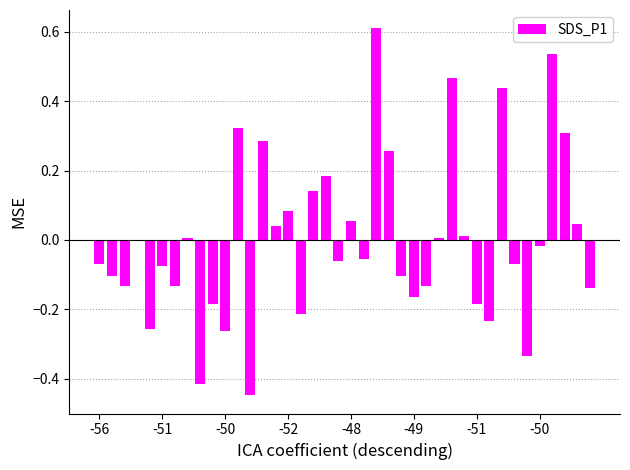

What is the greatest value displayed?

0.6